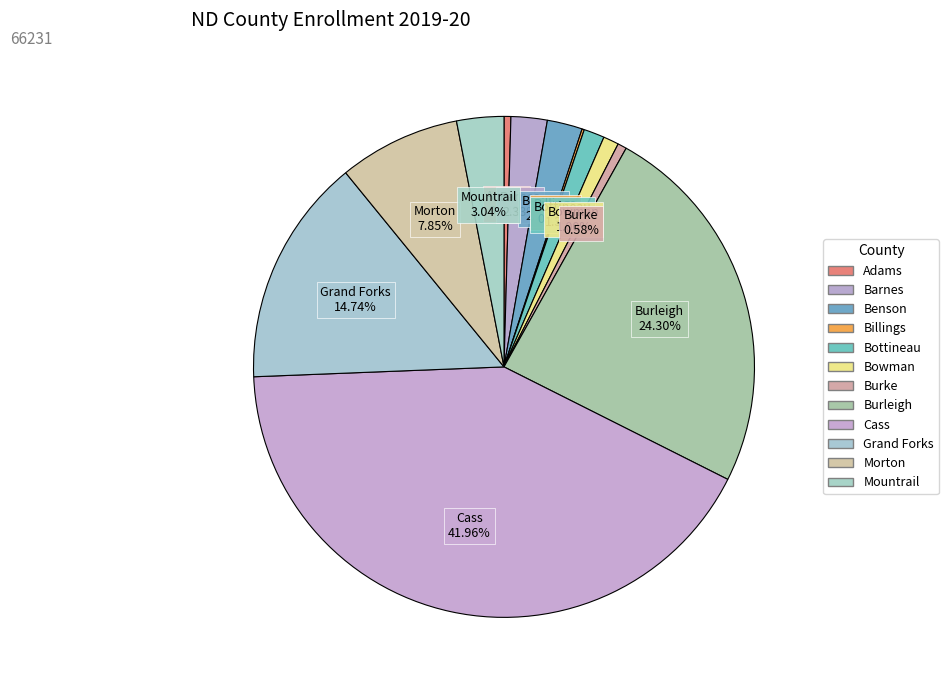

What percentage do Morton and Adams together represent?

8.3%